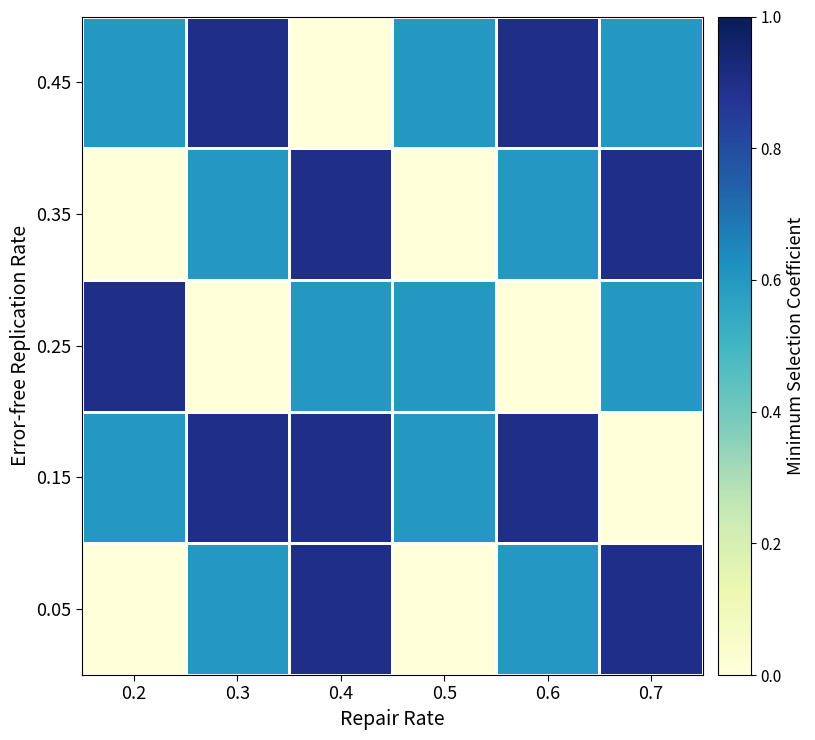

List the series in order of their peak value, highest first.

0.05, 0.15, 0.25, 0.35, 0.45